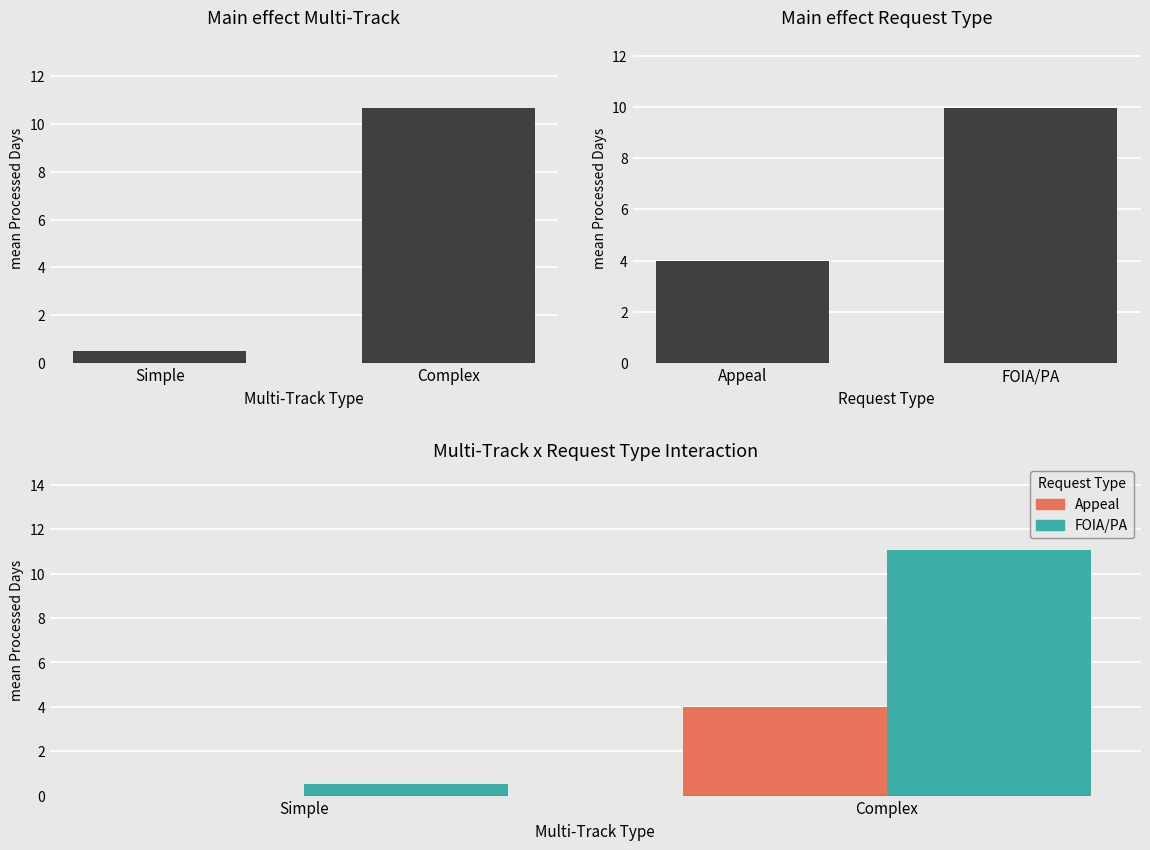

Which series changed the most between Simple and Complex?

FOIA/PA